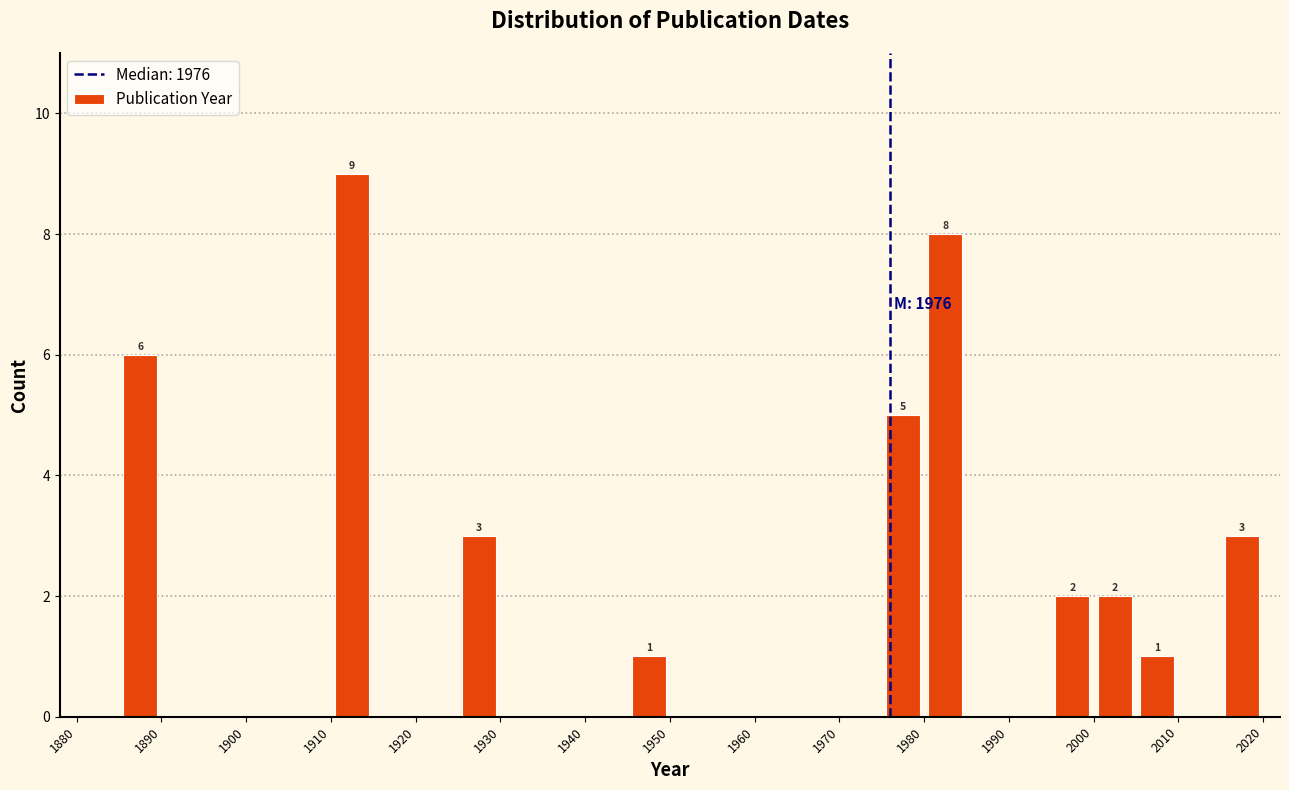

Which range on the x-axis has the tallest bar?

1910 to 1915